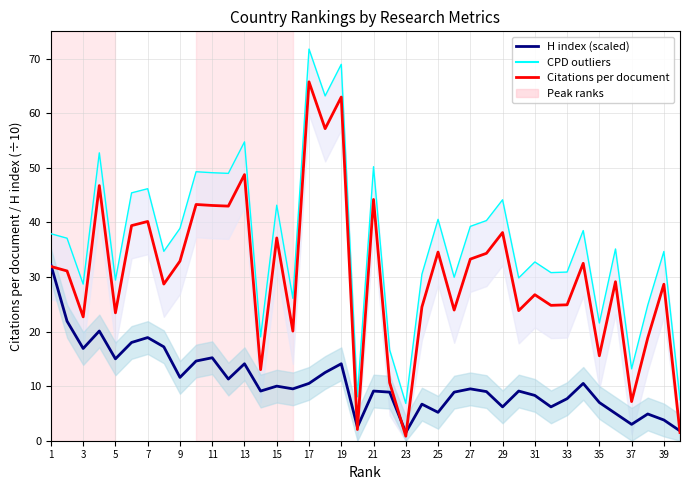

How many values in the Citations per document series exceed 31?

20